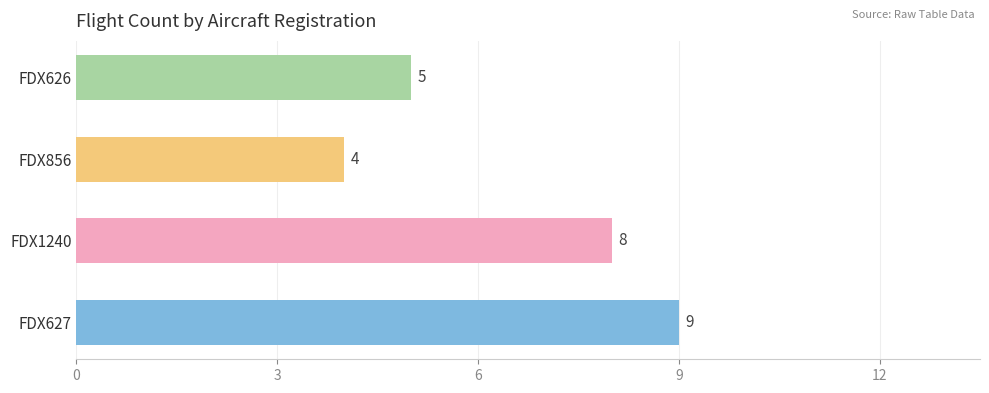

Rank the categories by value from highest to lowest.

FDX627, FDX1240, FDX626, FDX856